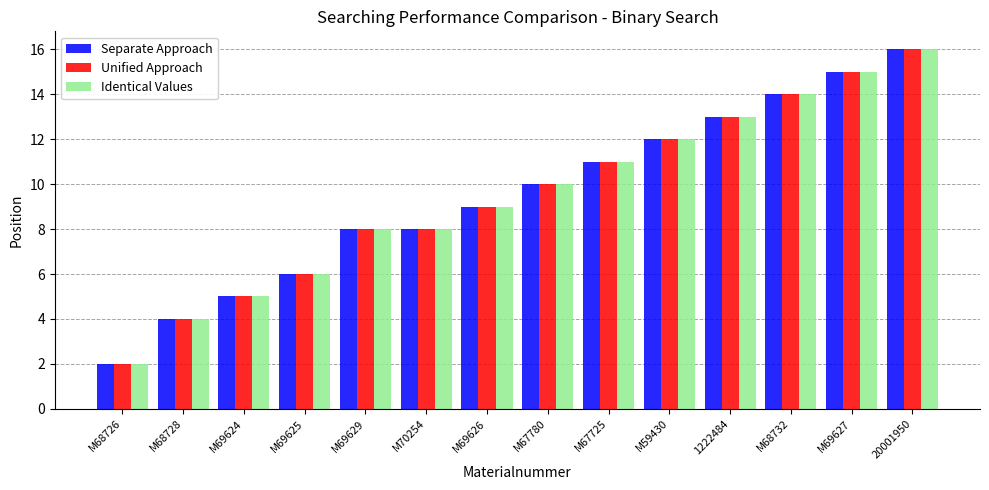

What is the label of the 14th bar from the right?

M68726